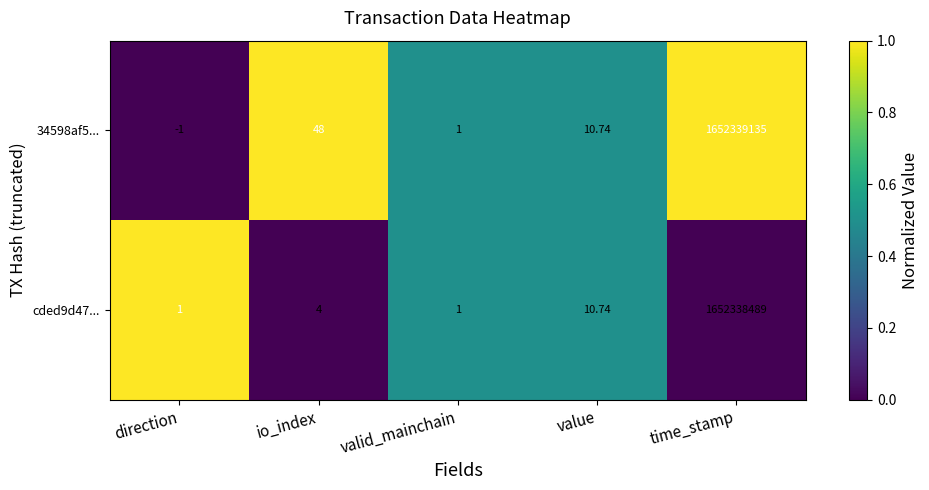

Where does the 34598af5... series first go above 10?

io_index